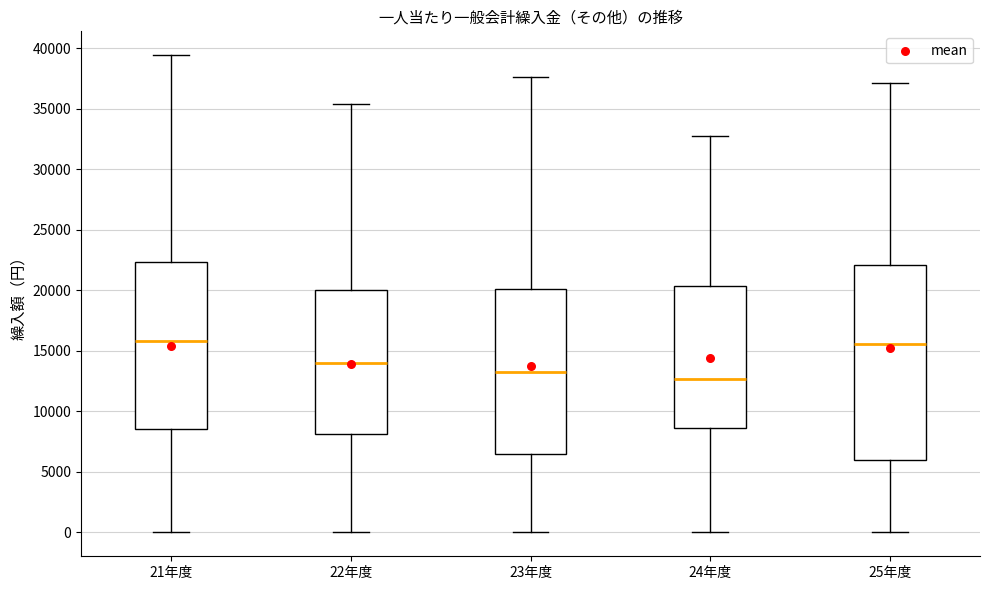

Which box has the lowest median line?

24年度